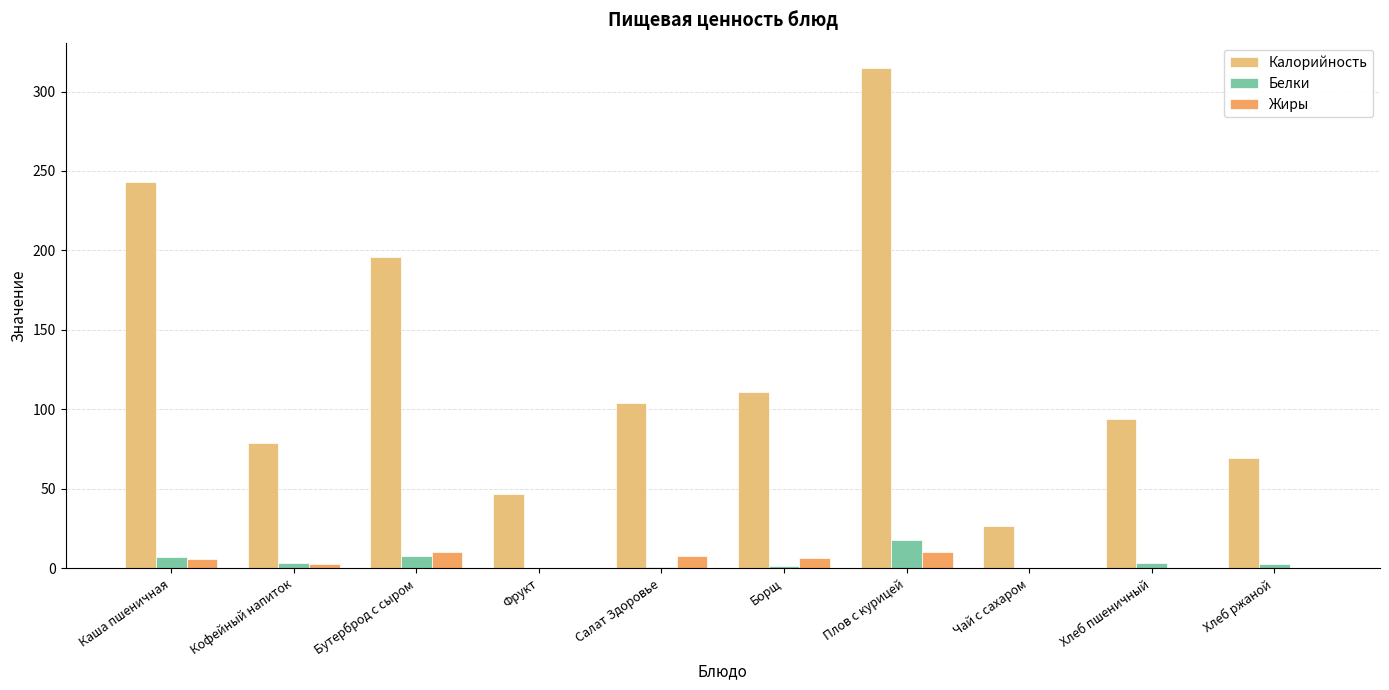

What is the greatest value displayed?

315.0